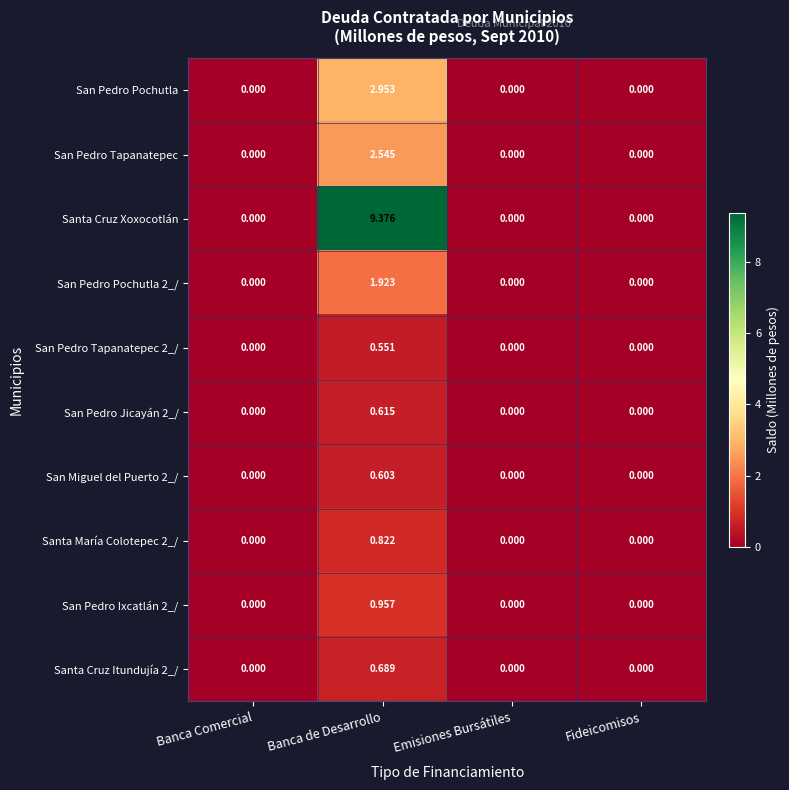

At which category does the chart reach its peak across all series?

Banca de Desarrollo